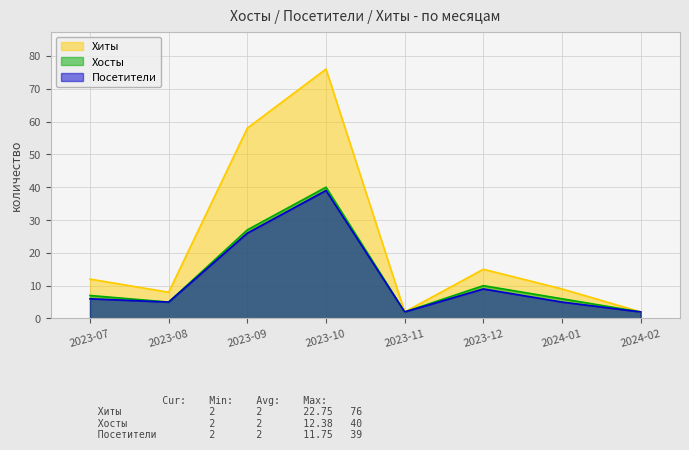

True or false: Хосты and Хиты cross at least once.

False